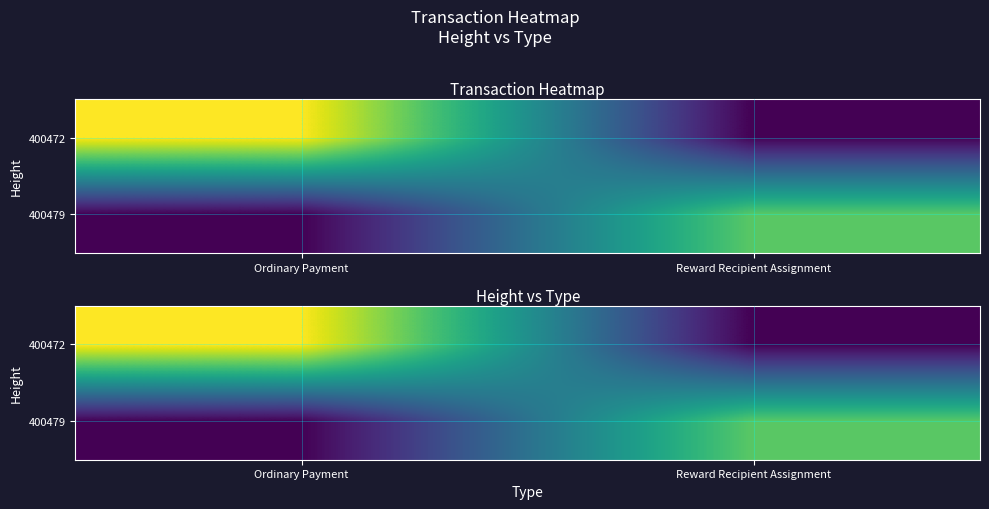

At which category is the sum across all series the highest?

Ordinary Payment